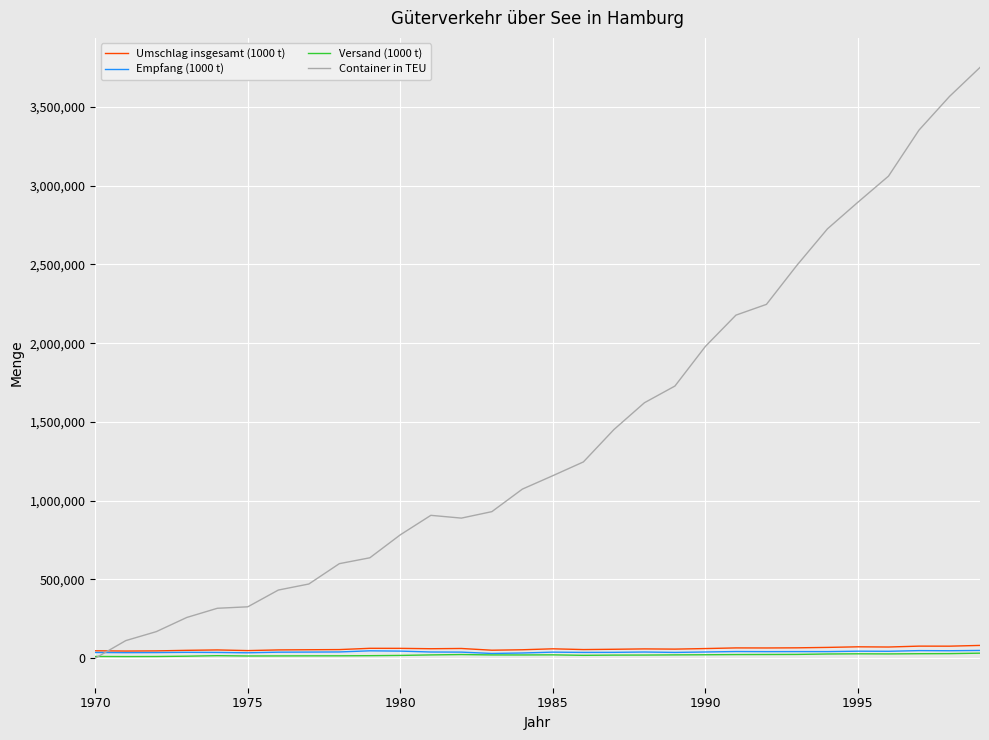

Which series has the largest total across all categories?

Container in TEU